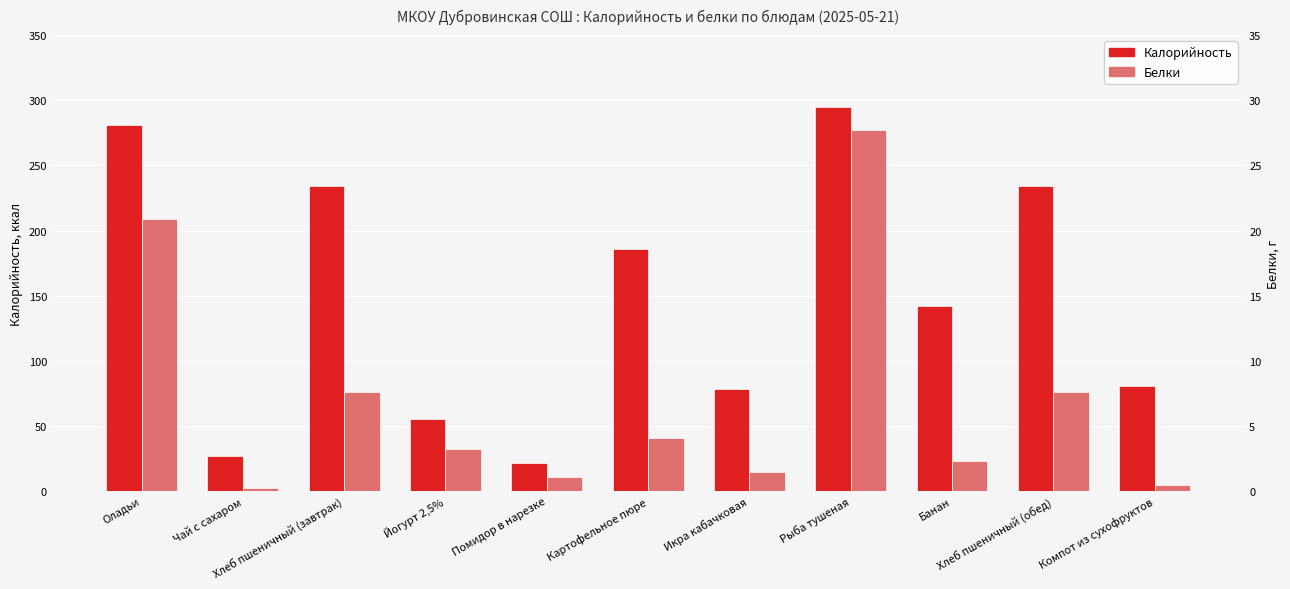

Reading left to right, transcribe all the data shown in this chart.

Калорийность: 281.2	26.8	234.4	55.2	21.4	185.8	78.0	294.5	141.8	234.4	81.0
Белки: 20.9	0.2	7.6	3.2	1.1	4.1	1.5	27.7	2.3	7.6	0.5